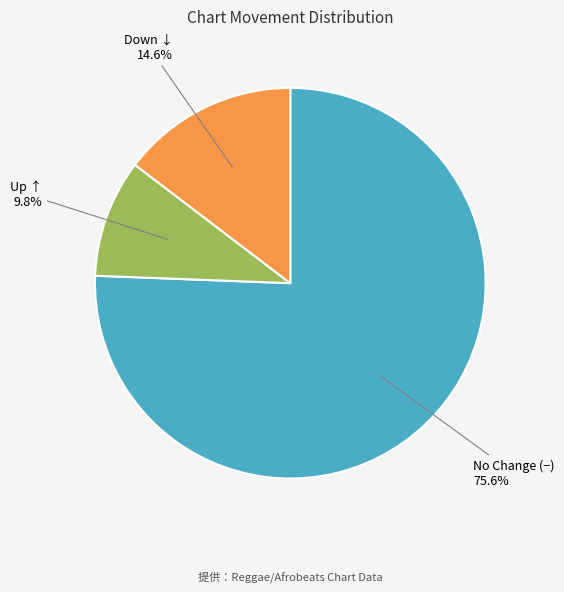

Is there a majority slice in this chart?

Yes